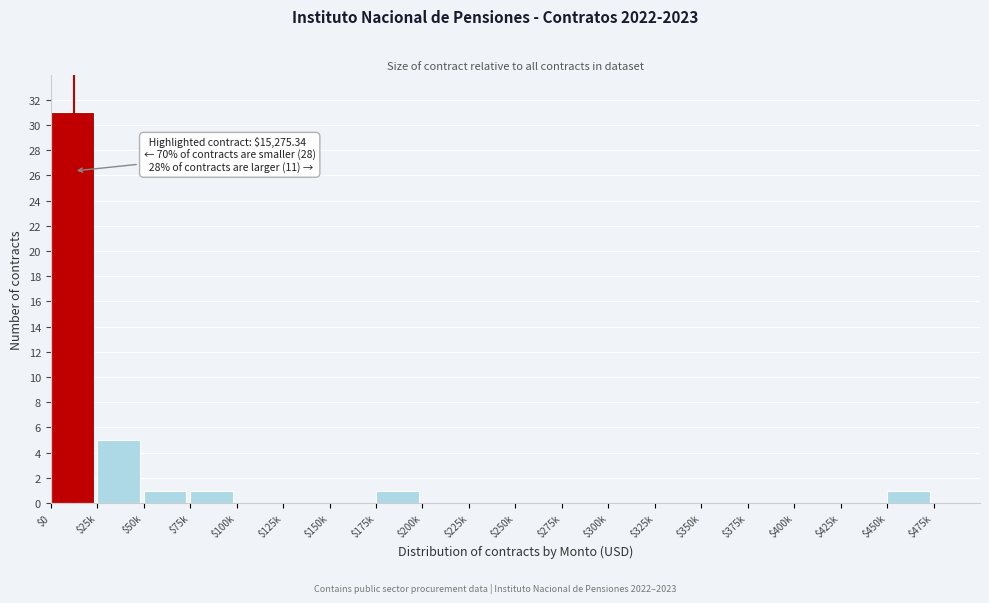

True or false: the data shows 0 at $225k.

True